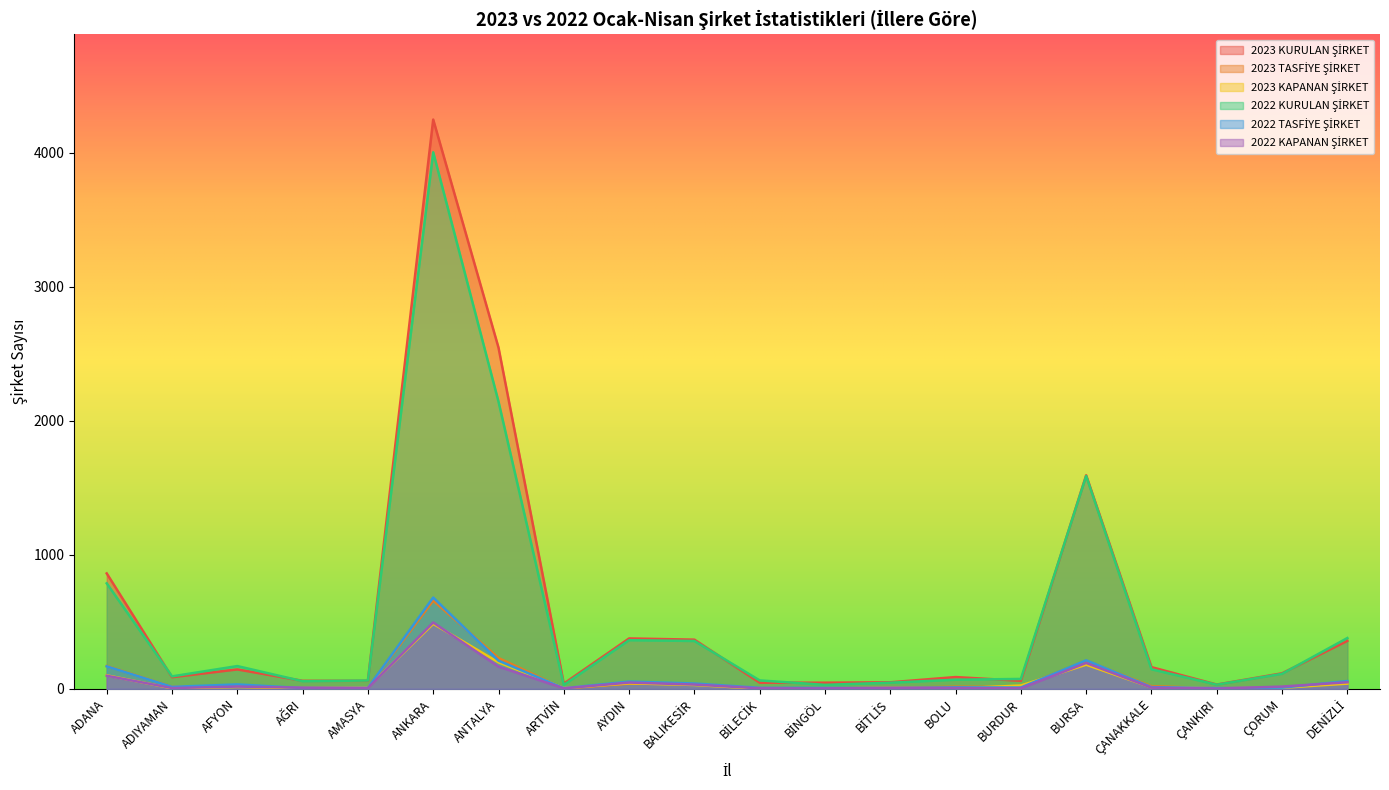

What is the total value across all series at AMASYA?

156